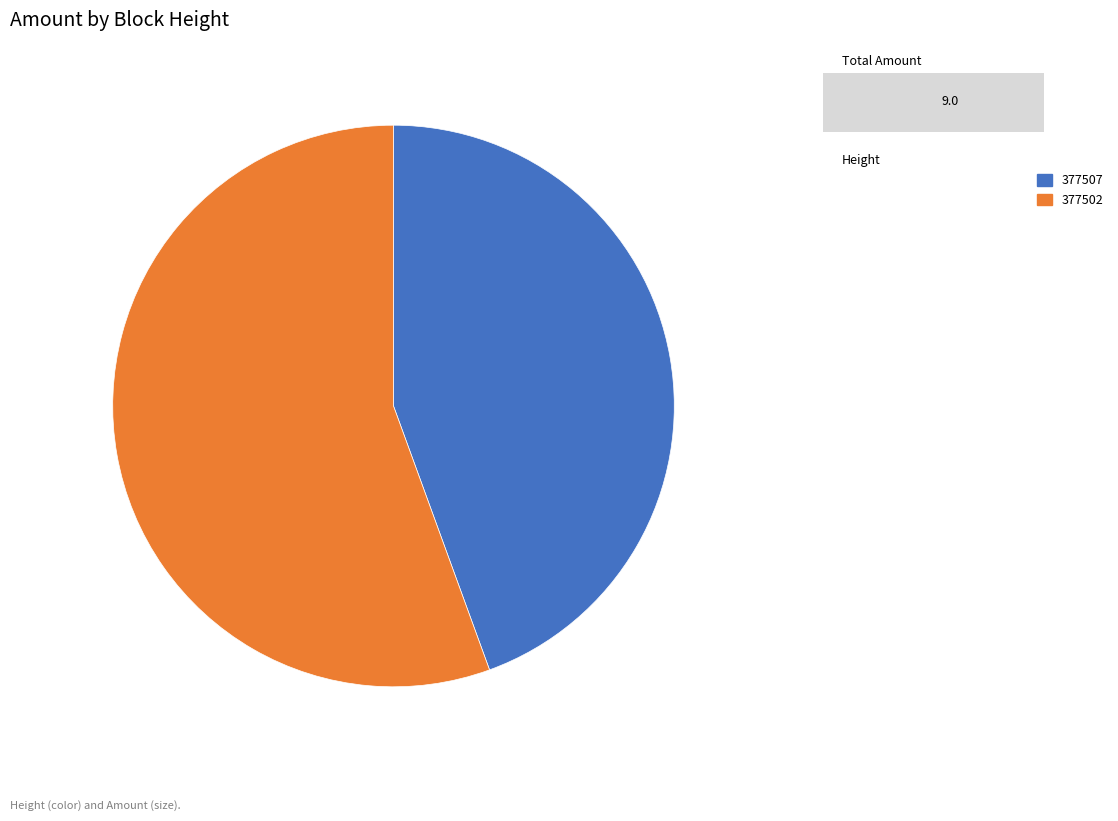

Is the sum of 377502 and 377507 greater than half?

Yes